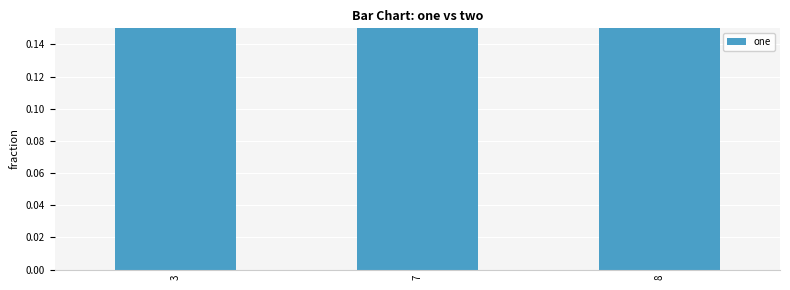

What is the approximate value at 3?

0.5